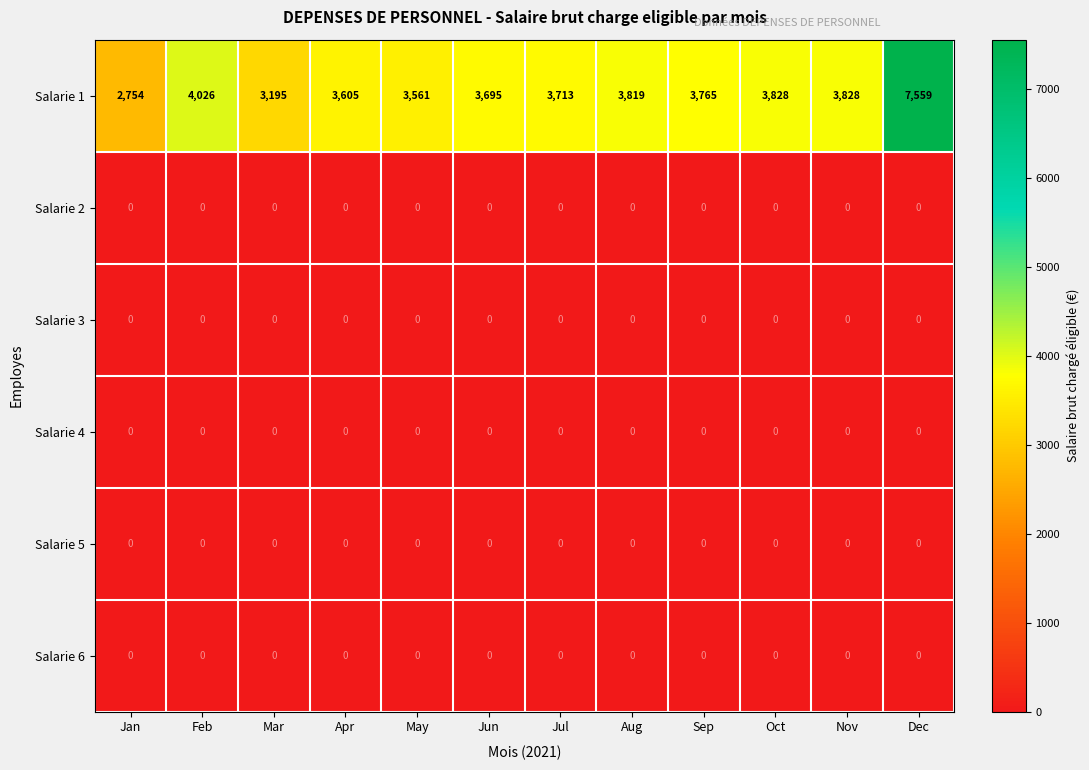

What is the greatest value displayed?

7559